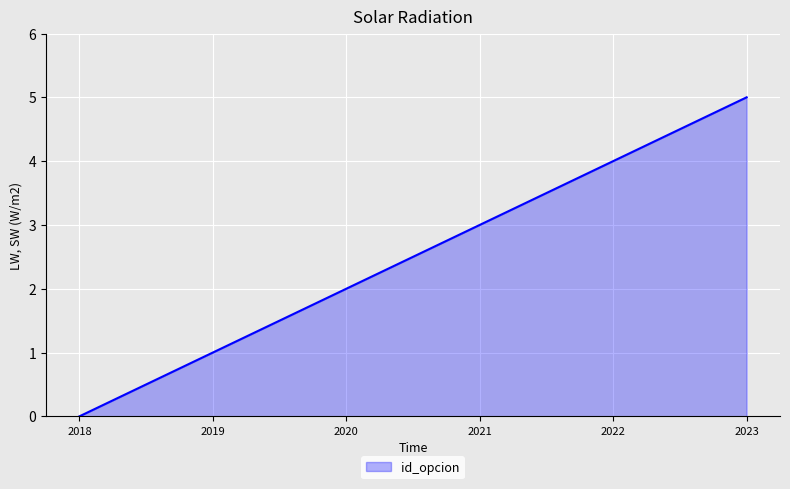

Read the value at 2019.

1